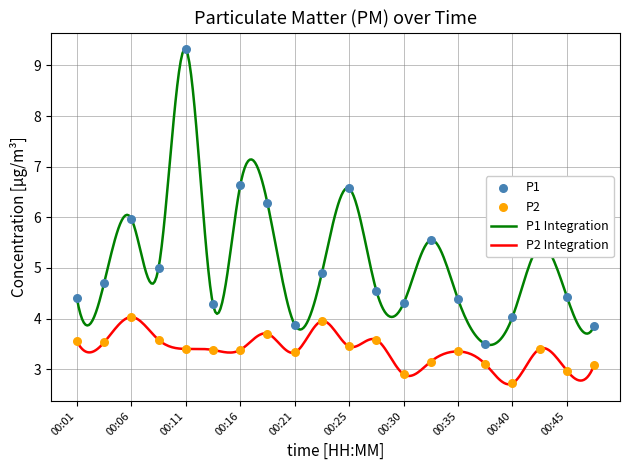

What is the total value across all series at 00:23?

8.9